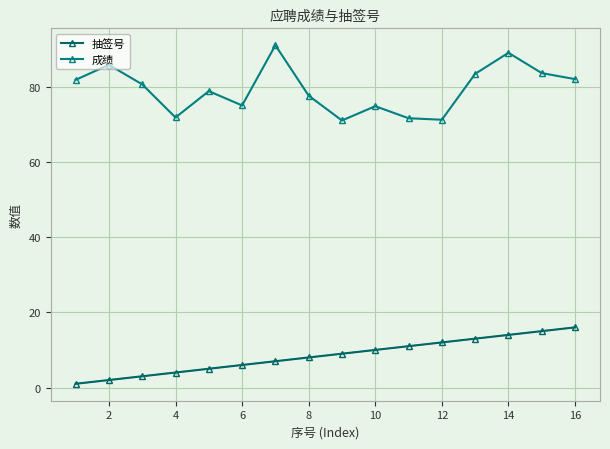

Rank the series by their maximum value, from lowest to highest.

抽签号, 成绩